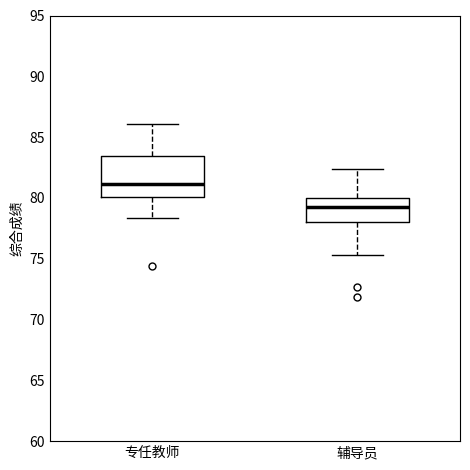

Comparing the boxes themselves (not the whiskers), which one is the tallest?

专任教师